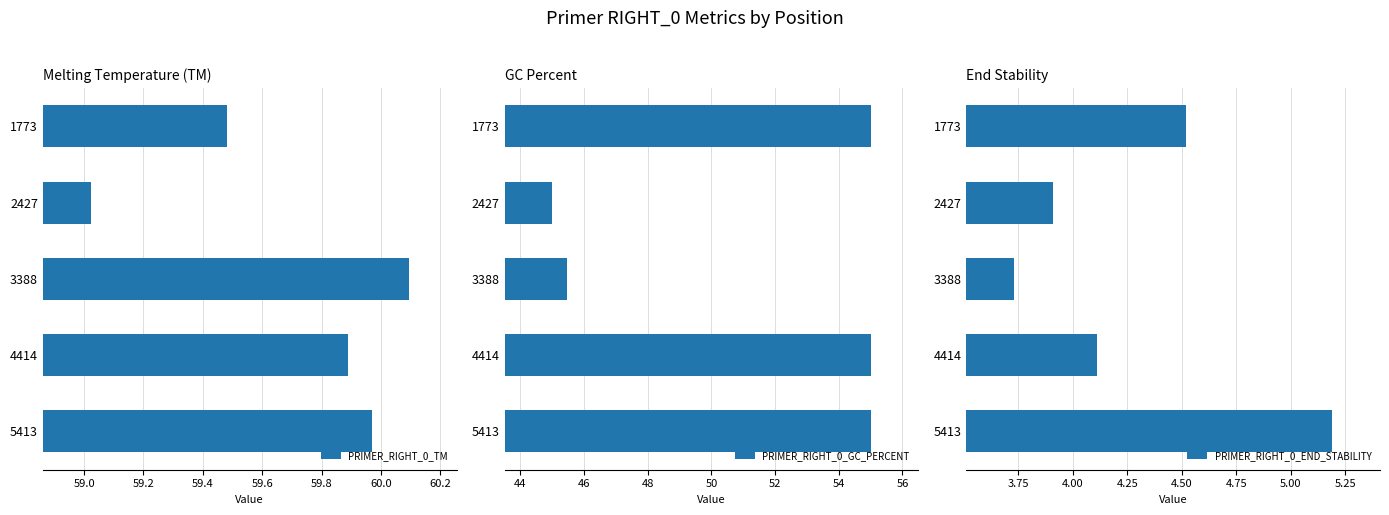

What is the average value of the PRIMER_RIGHT_0_TM series?

59.7